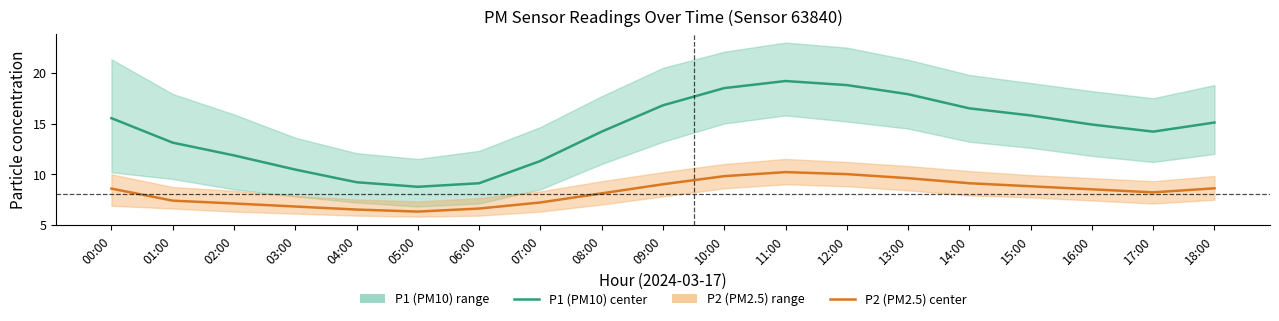

At which category is the sum across all series the highest?

11:00